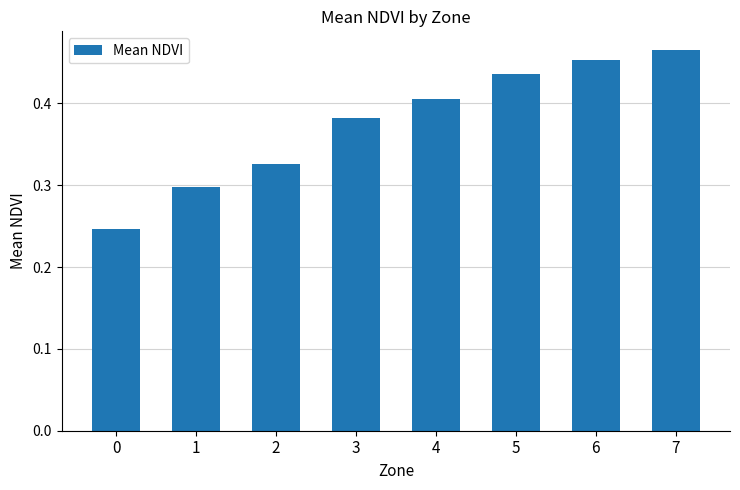

Does the chart contain stacked bars?

No